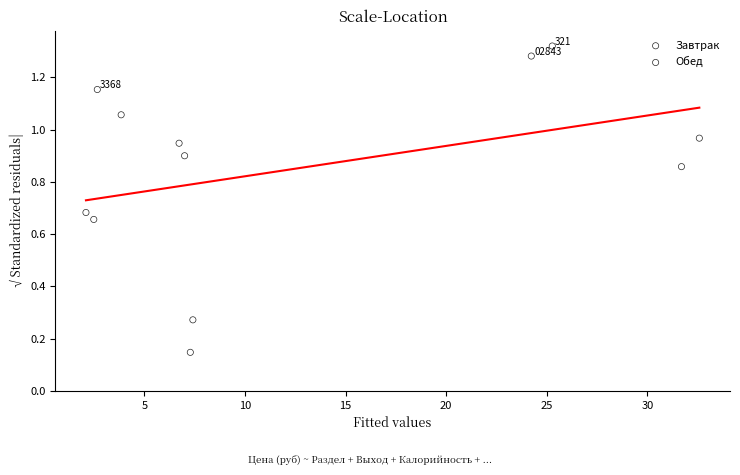

Which series contains the lowest Y value?

Обед